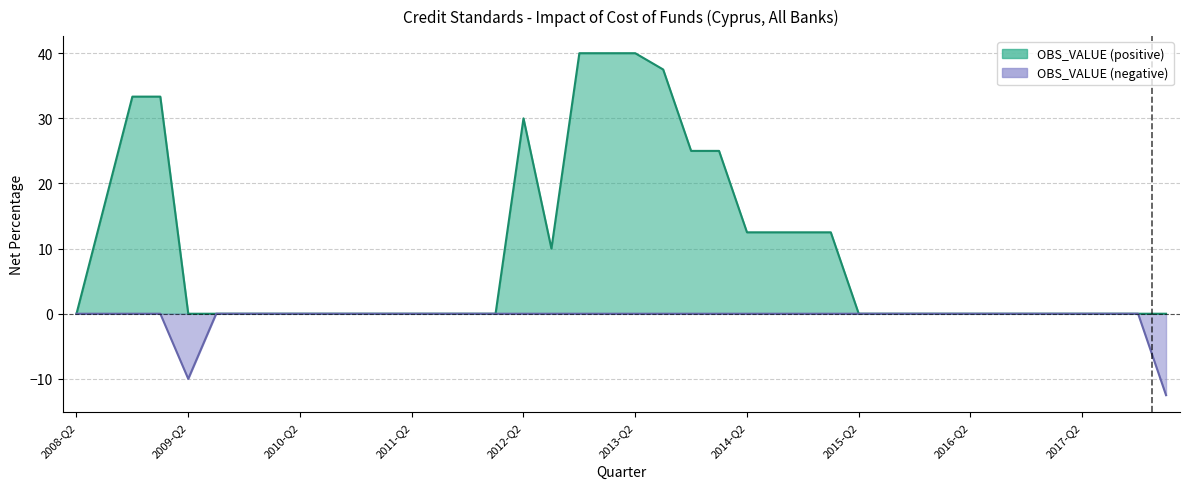

How many values are above zero?

15